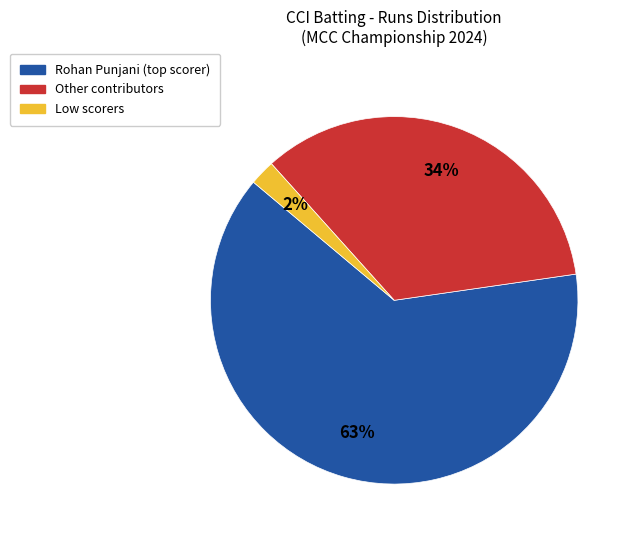

Count the number of slices in the pie.

3